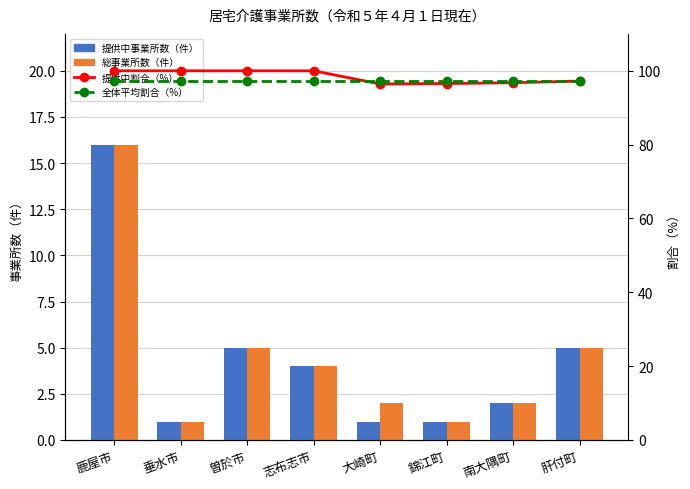

What are all the series names shown in the legend?

提供中事業所数（件）, 総事業所数（件）, 提供中割合（%）, 全体平均割合（%）